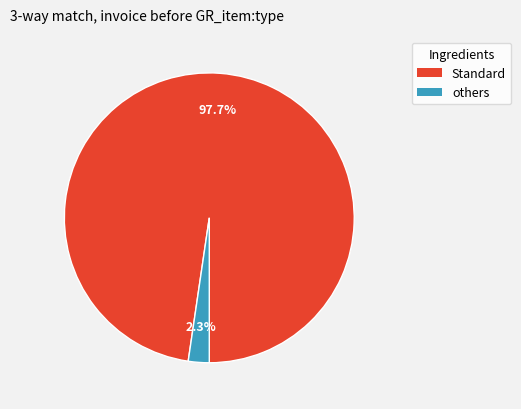

Does any single category account for the majority?

Yes